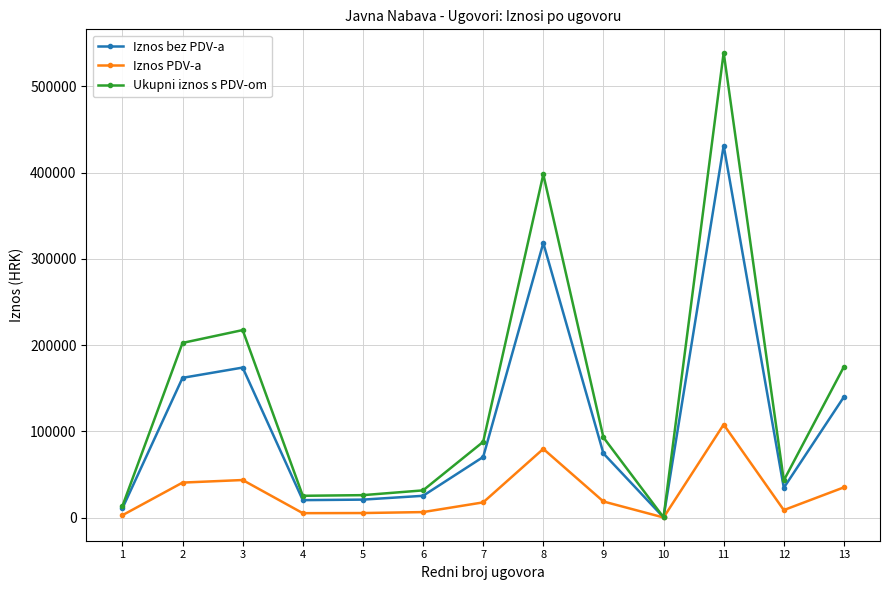

True or false: Iznos bez PDV-a has more than 2 interior local peaks.

True